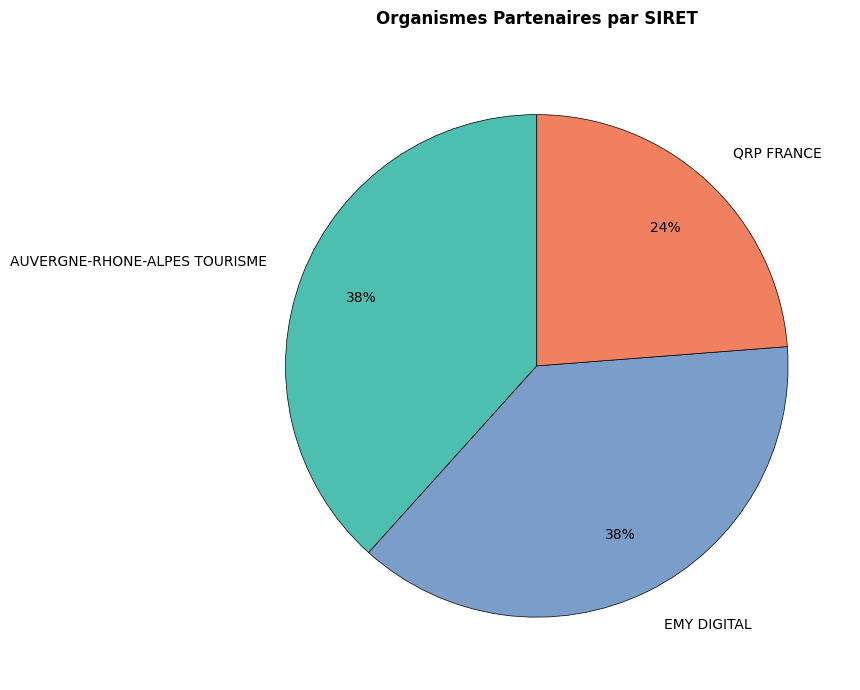

To the nearest percent, what is the average slice percentage?

33%